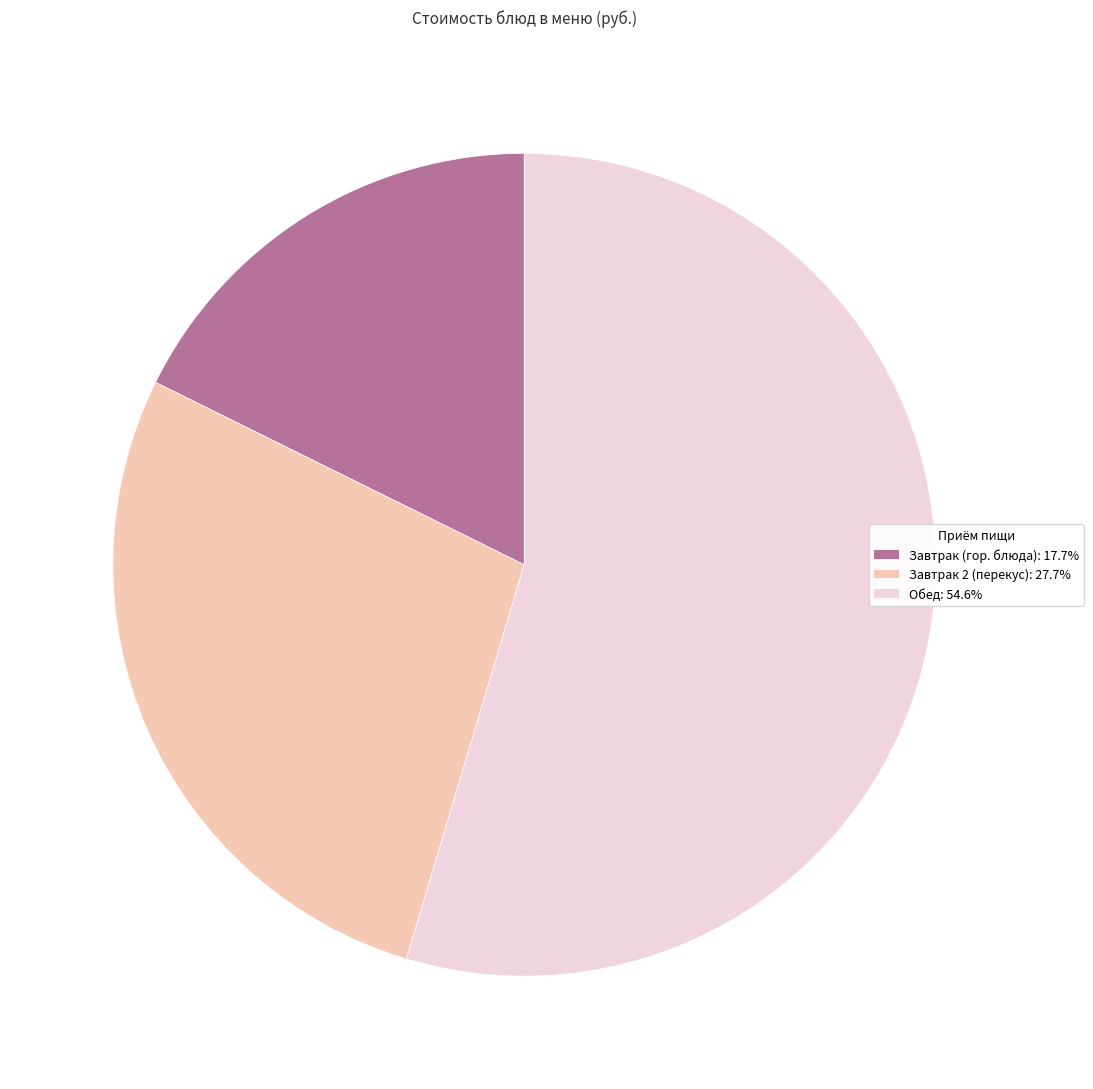

Is there any slice that represents more than half of the pie?

Yes